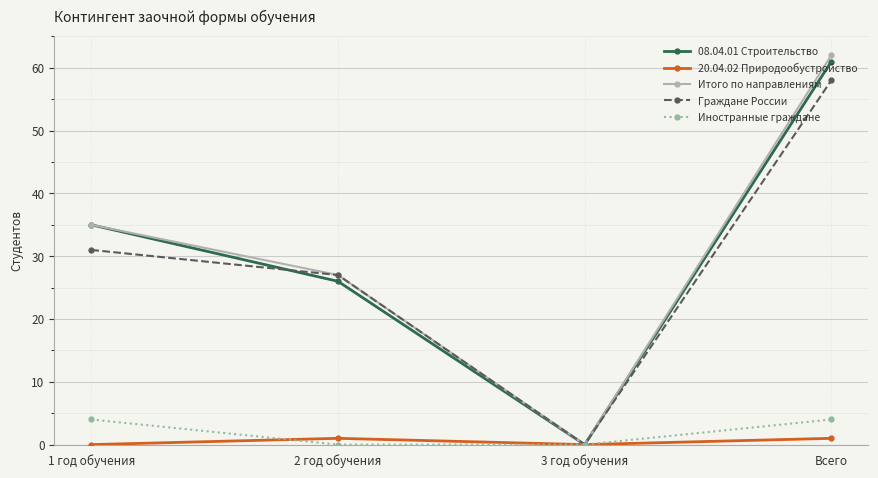

At which category does Итого по направлениям reach its first local valley?

3 год обучения